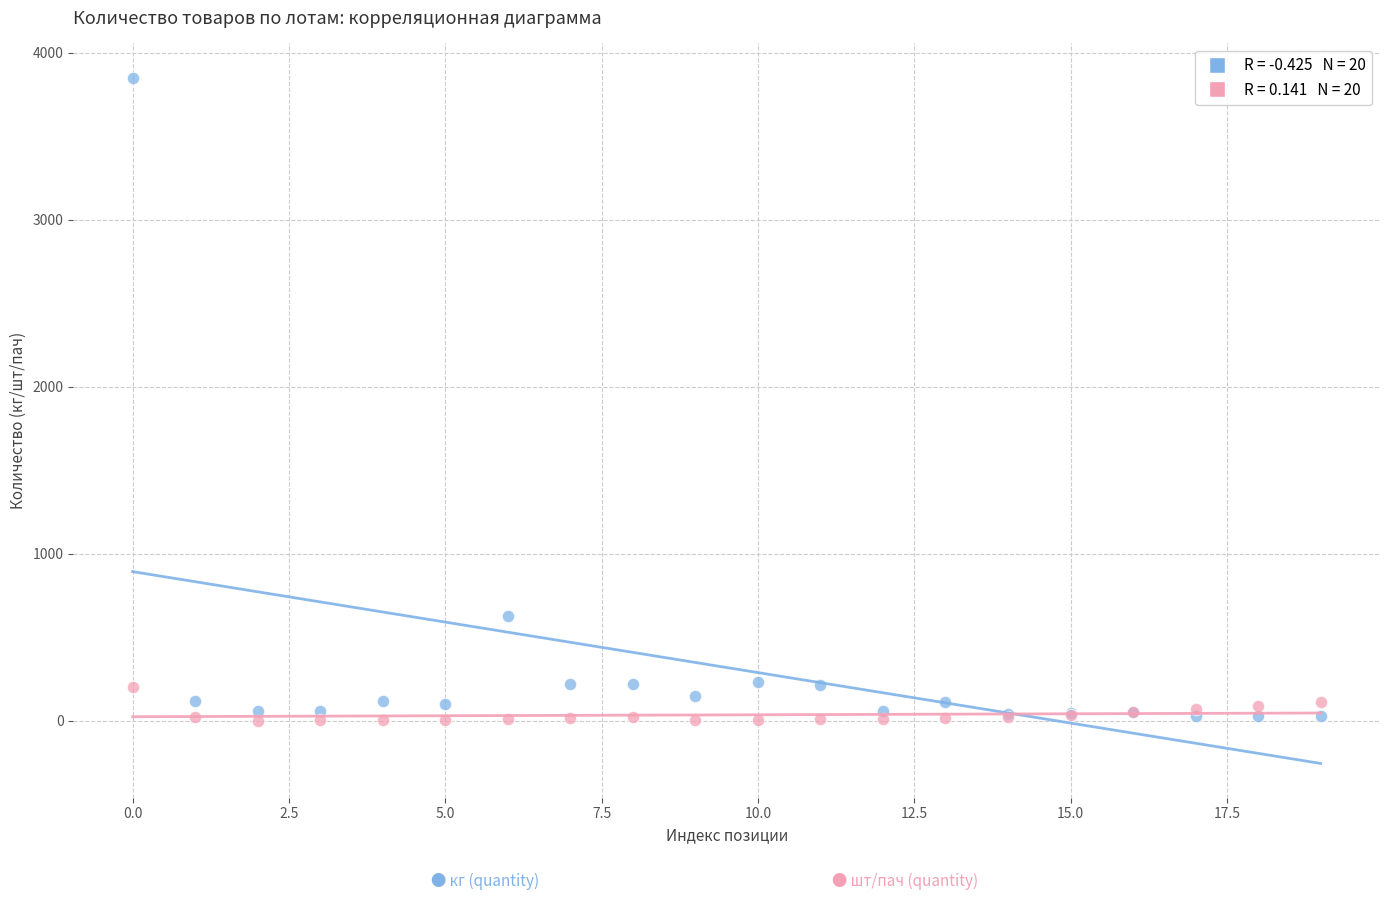

Across all series, what Y value is closest to 1925?

630